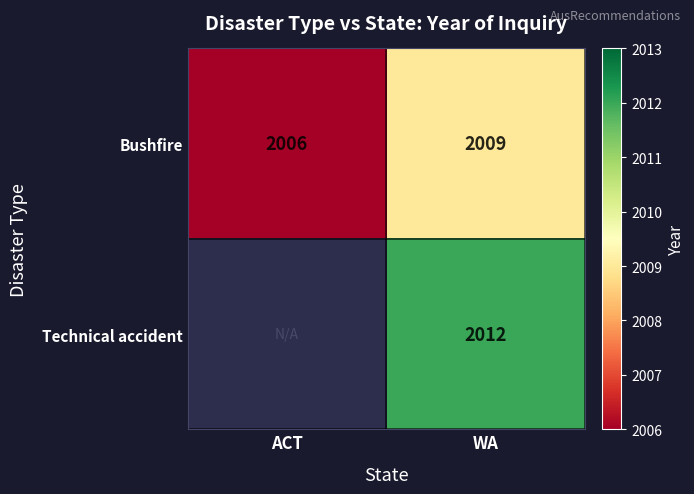

How many data points does each series have?

2